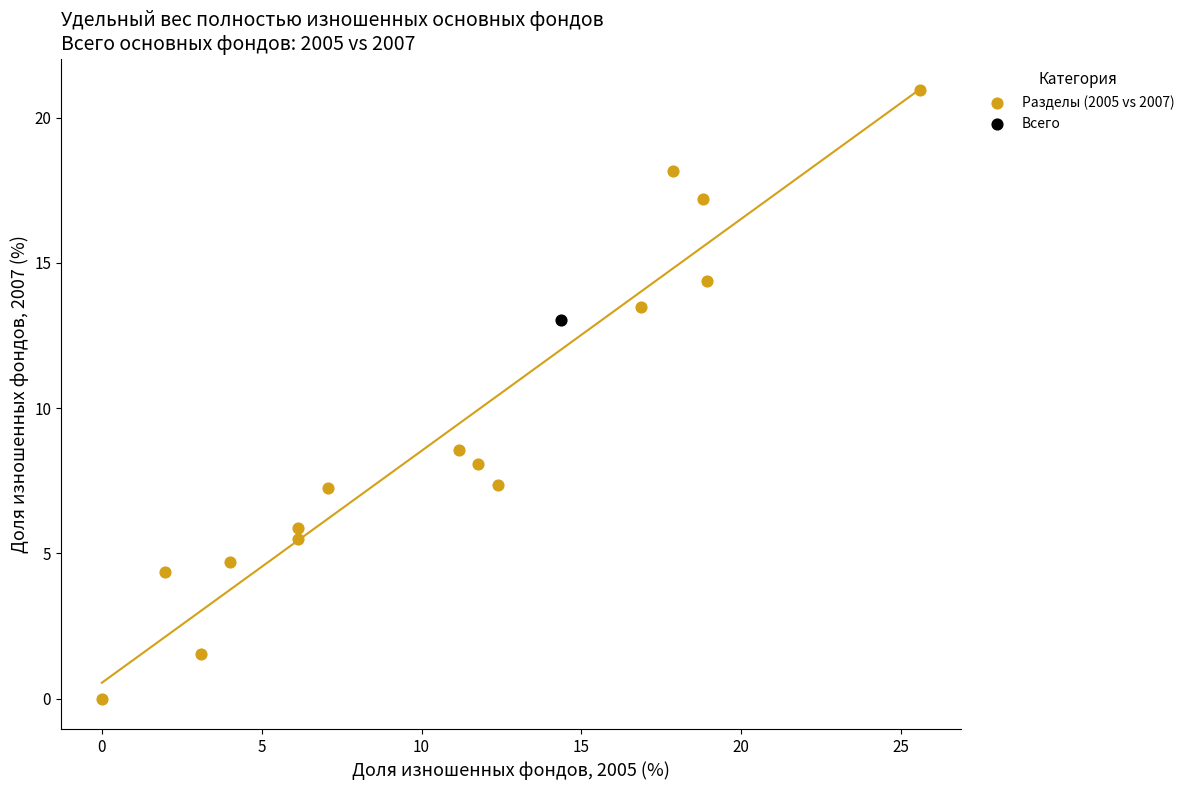

What are all the series names shown in the legend?

Разделы (2005 vs 2007), Всего